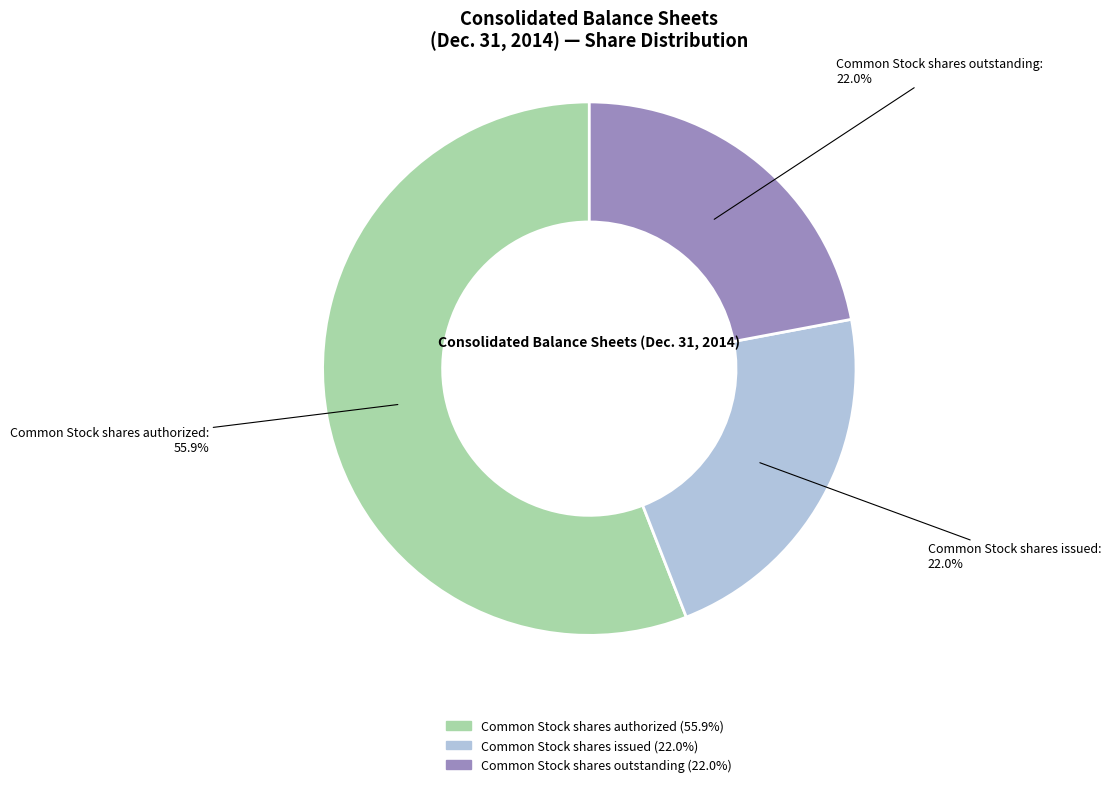

Between Common Stock shares outstanding and Common Stock shares authorized, which is larger?

Common Stock shares authorized